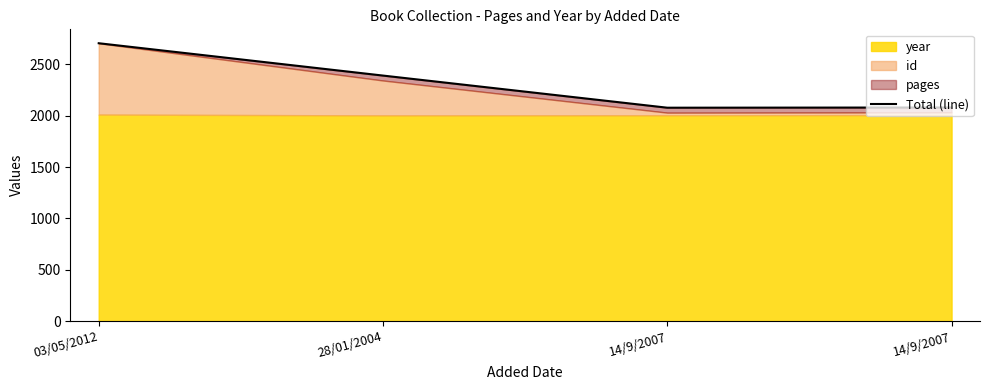

Which has a higher value, 03/05/2012 or 14/9/2007?

03/05/2012